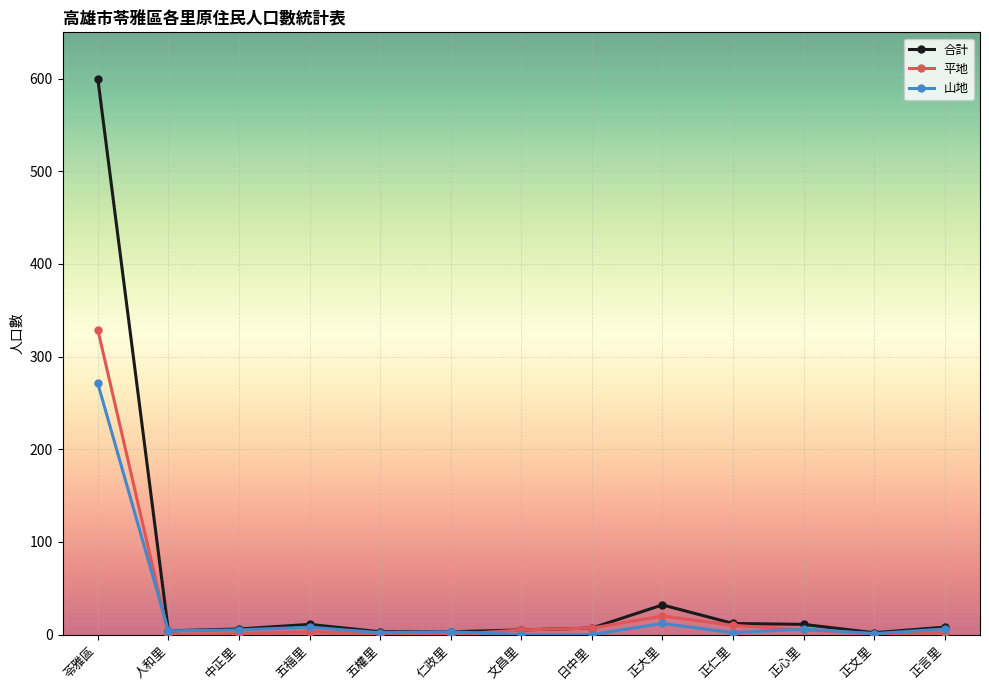

What is the label of the 10th point from the right?

五福里